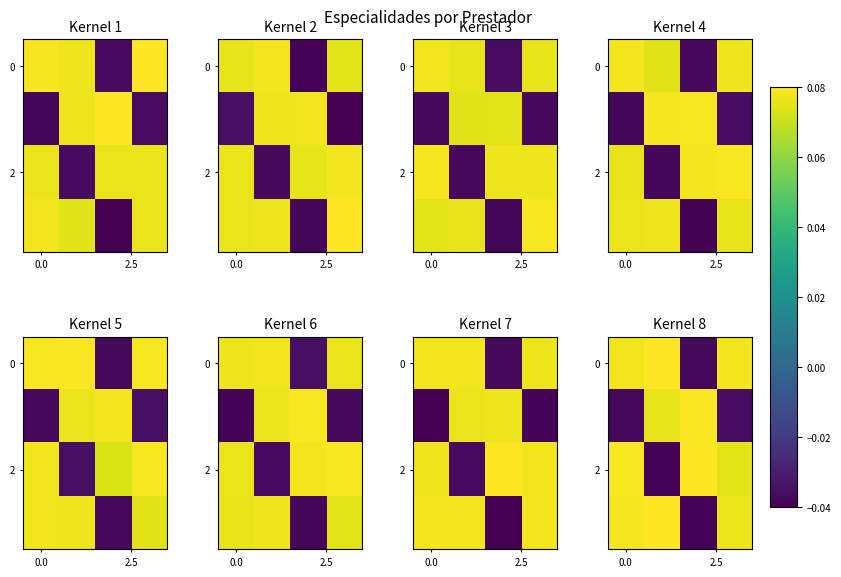

How many positive values does the 2 series have?

3